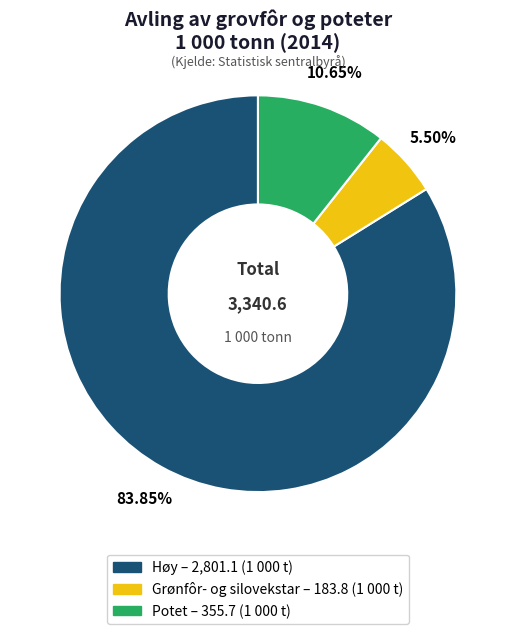

What is the largest slice in the pie chart?

Høy